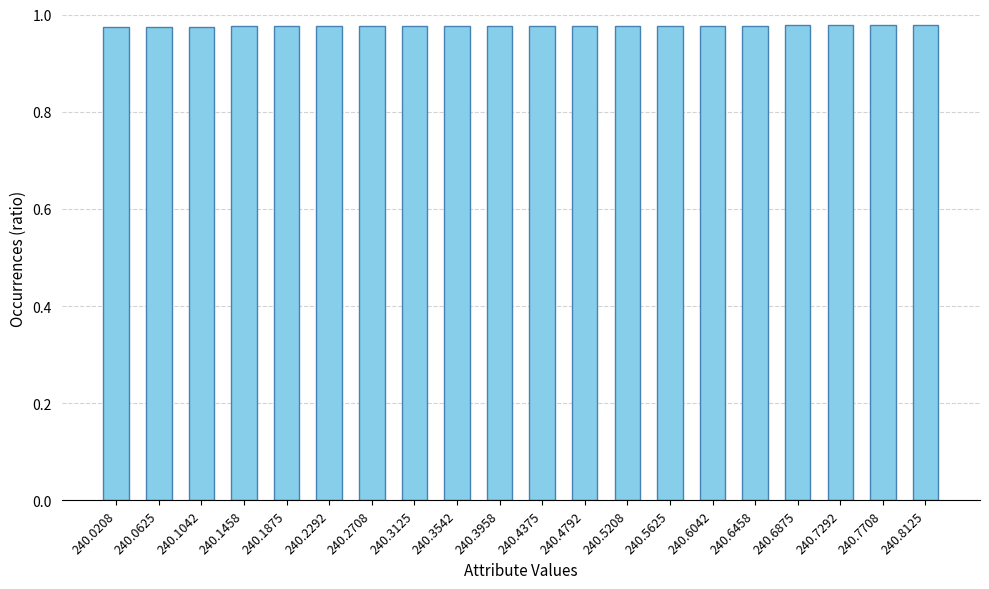

How many values are between 0 and 1?

20